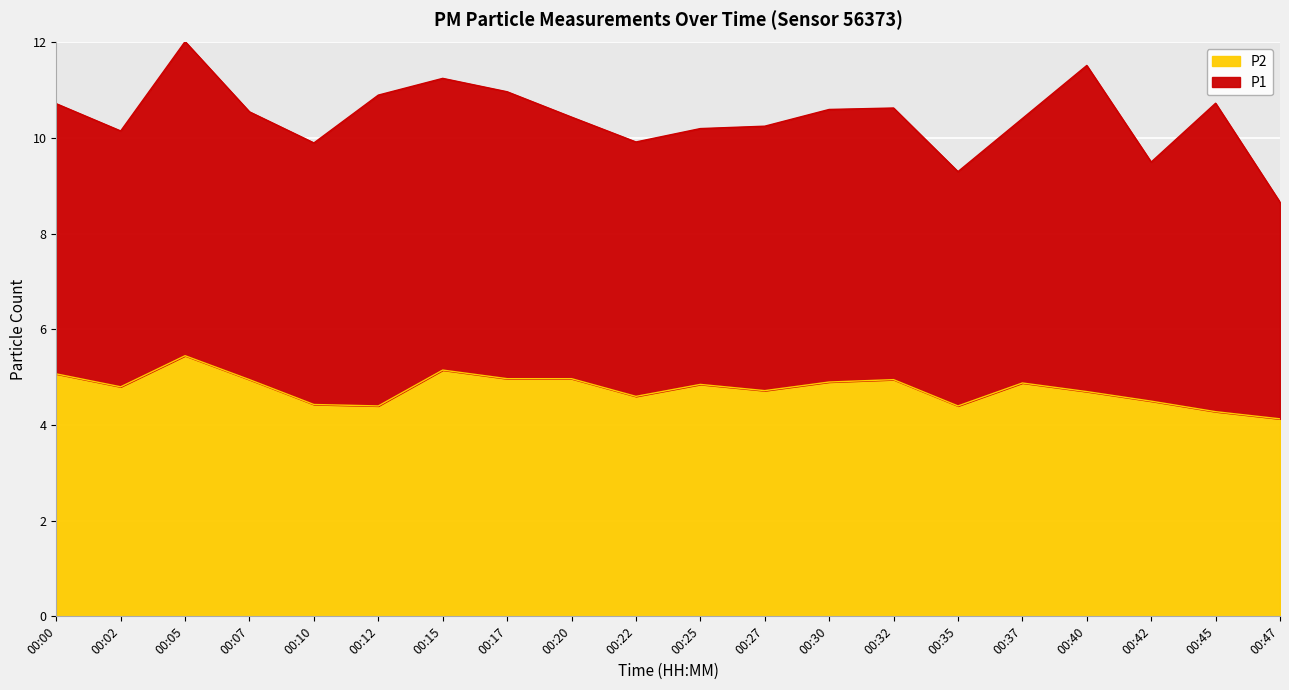

How many lines are shown in the chart?

2